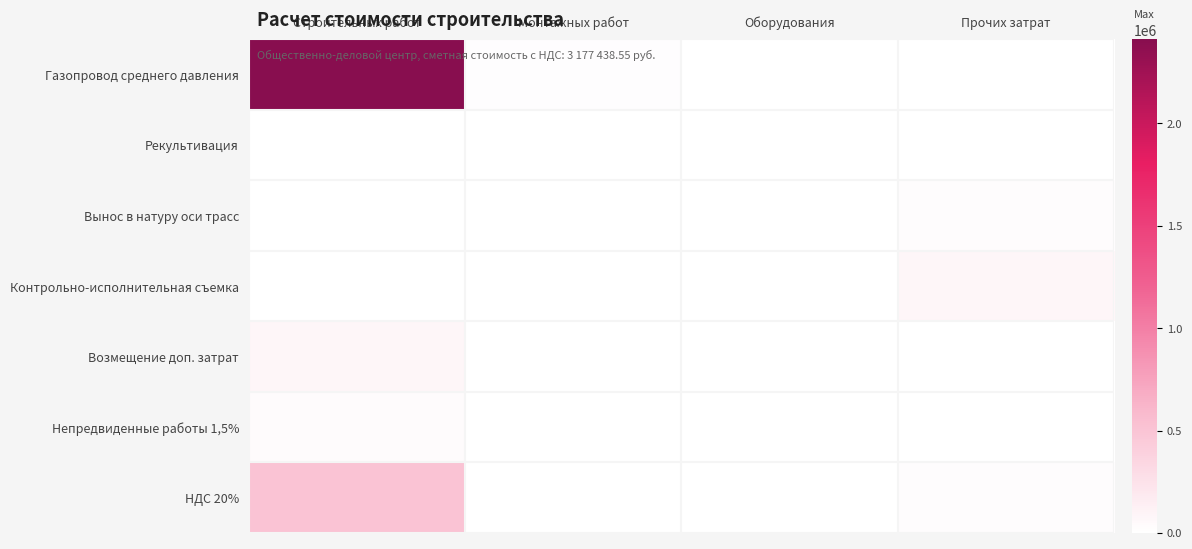

At which label is Возмещение доп. затрат closest to 40003?

Монтажных работ